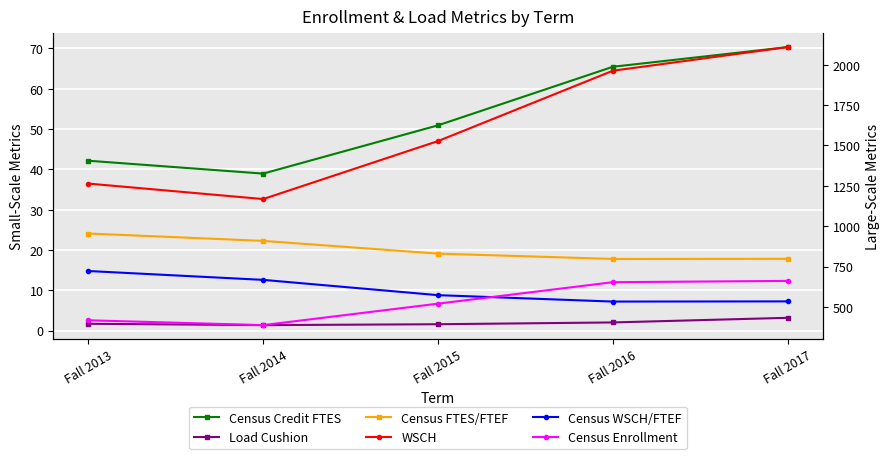

What is the approximate value of WSCH at Fall 2017?

2109.5